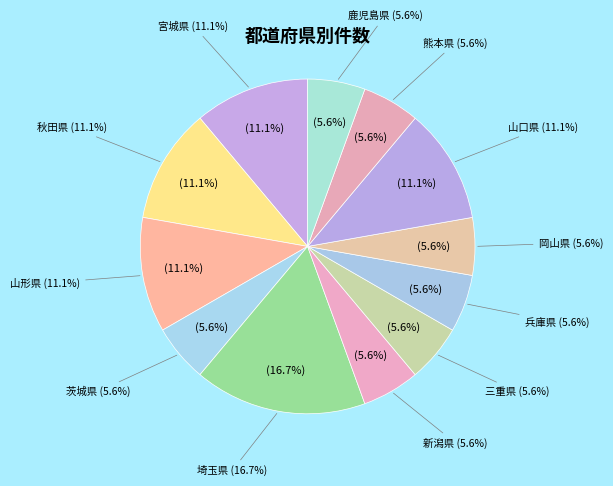

Which slice is the largest?

埼玉県